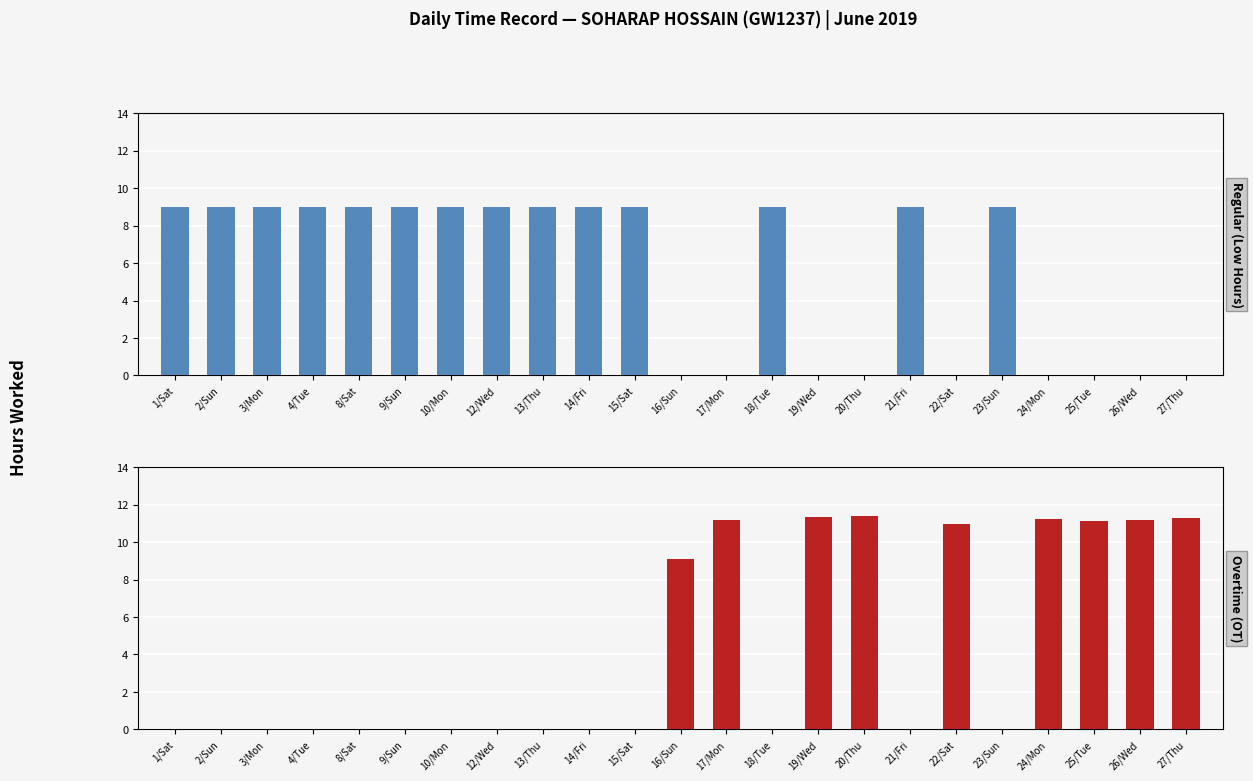

Reading left to right, list all the values displayed in this chart.

Regular (Low Hours): 9.0	9.0	9.0	9.0	9.0	9.0	9.0	9.0	9.0	9.0	9.0	0.0	0.0	9.0	0.0	0.0	9.0	0.0	9.0	0.0	0.0	0.0	0.0
Overtime (OT): 0.0	0.0	0.0	0.0	0.0	0.0	0.0	0.0	0.0	0.0	0.0	9.1	11.2	0.0	11.3	11.4	0.0	11.0	0.0	11.2	11.1	11.2	11.3